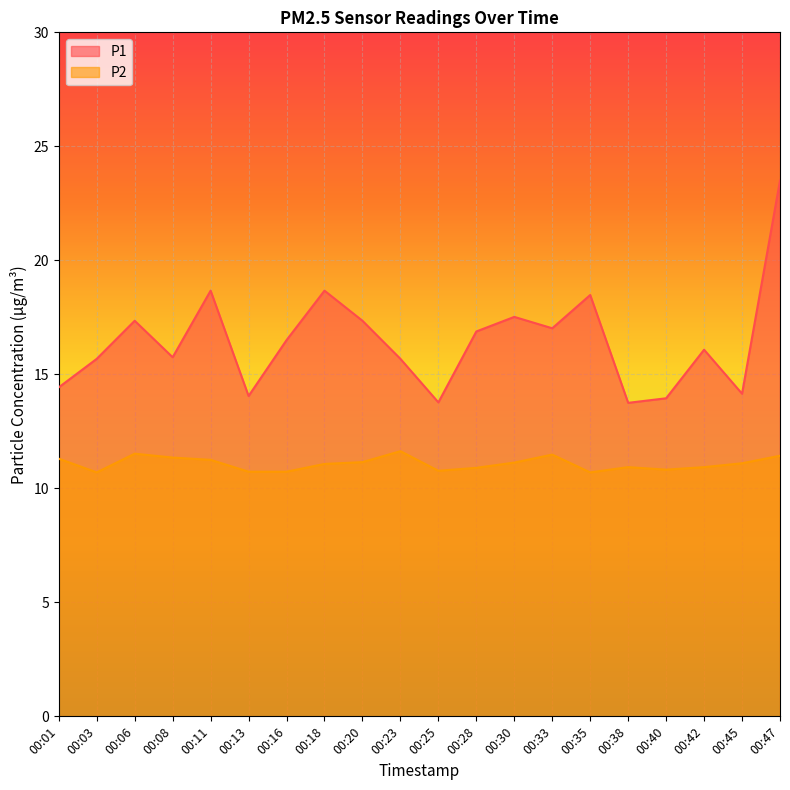

The P2 series shows 10.9 at 00:42. True or false?

True